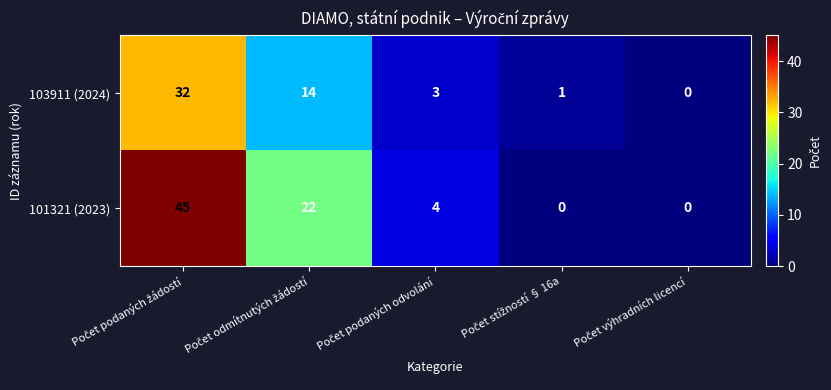

Which series has the widest spread of values?

101321 (2023)